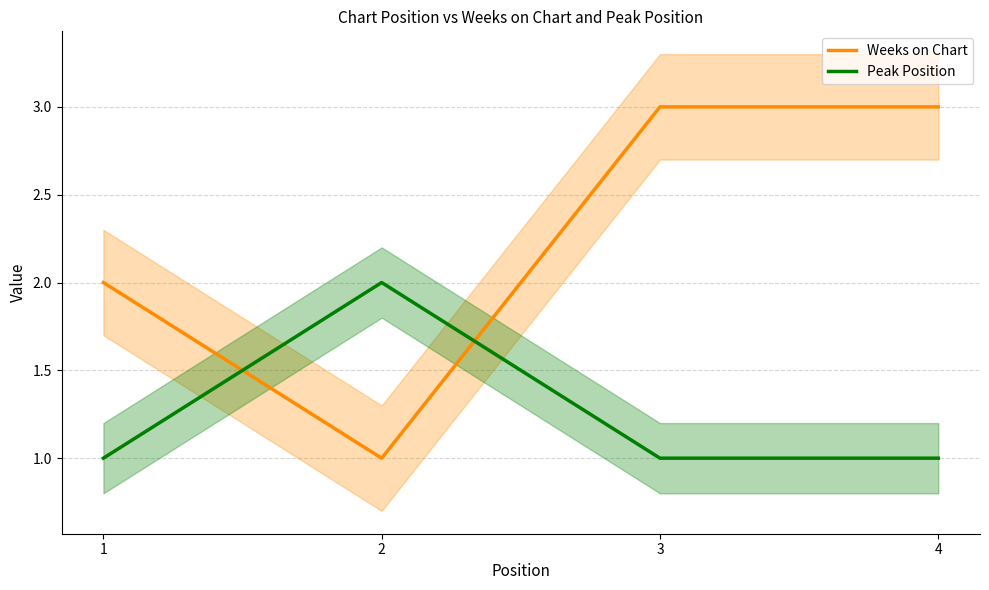

Reading right to left, list all the values displayed in this chart.

Weeks on Chart: 4=3	3=3	2=1	1=2
Peak Position: 4=1	3=1	2=2	1=1